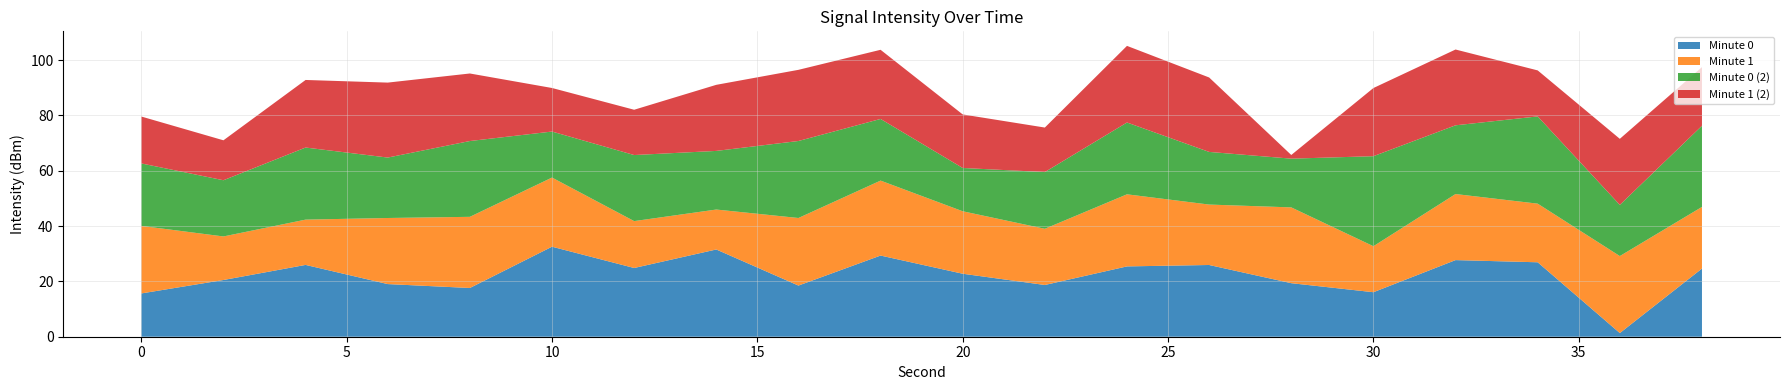

What is the total value across all series at 10?

89.9